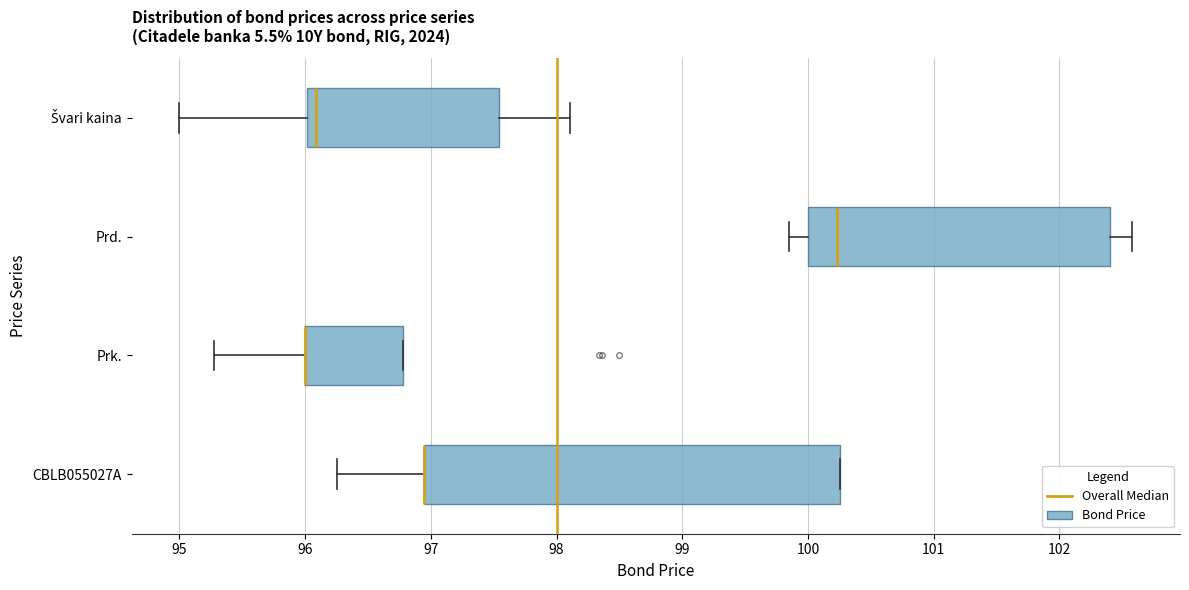

Reading bottom to top, read every box against the x-axis: the position of its median line, the range the box covers, and the ends of its whiskers. The values are not printed on the chart, so give them approximately, as read against the axis.

CBLB055027A: median 96.9 (drawn on the box's left edge), box 96.9 to 100.3, whiskers 96.3 to 100.3
Prk.: median 96.0 (drawn on the box's left edge), box 96.0 to 96.8, whiskers 95.3 to 96.8
Prd.: median 100.2, box 100.0 to 102.4, whiskers 99.9 to 102.6
Švari kaina: median 96.1, box 96.0 to 97.5, whiskers 95.0 to 98.1